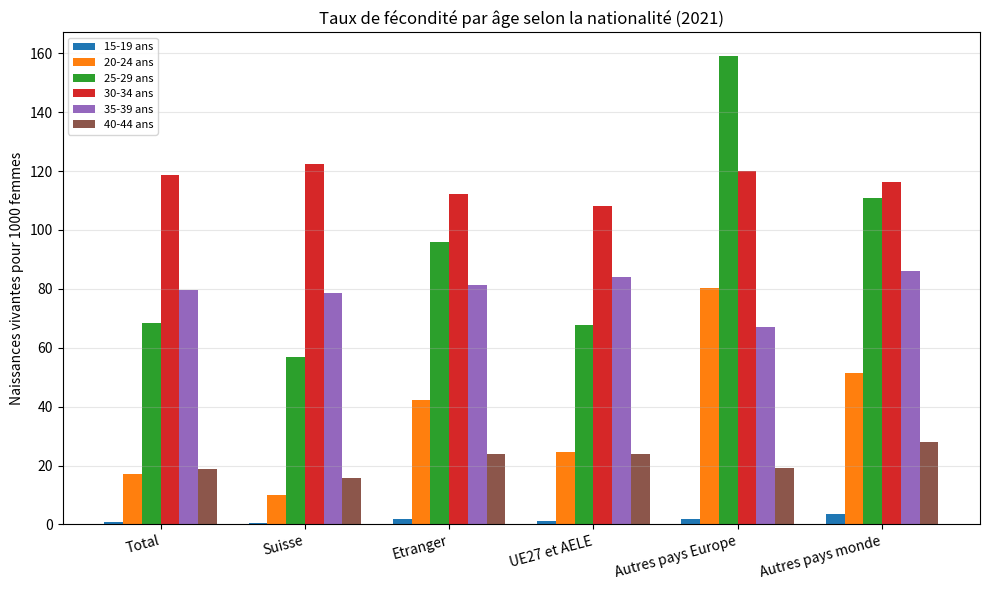

True or false: 20-24 ans has a value of 91.2 at Autres pays monde.

False